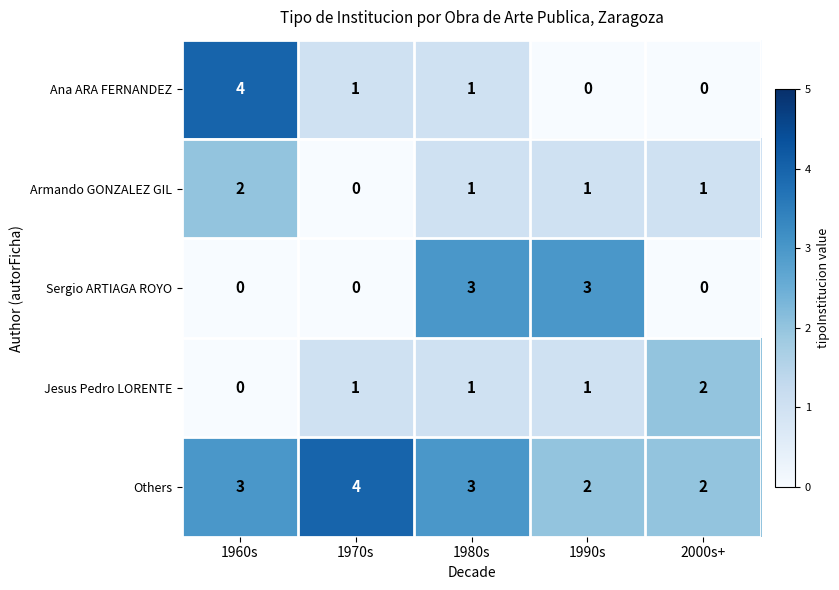

Count the number of categories in the chart.

5